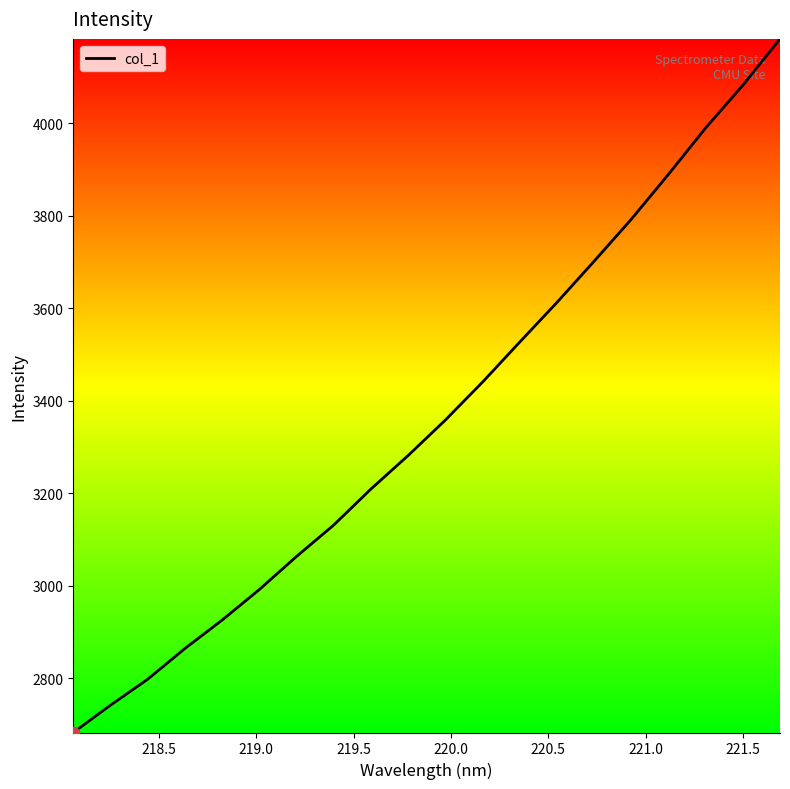

What is the maximum value shown in the chart?

4182.6